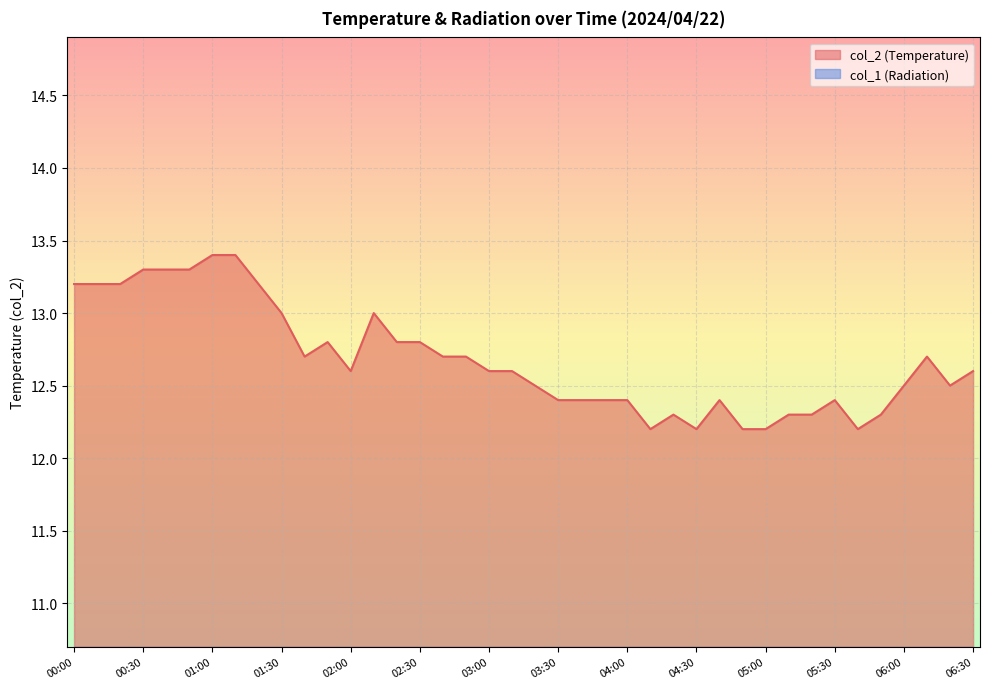

Rank the categories by value from lowest to highest.

04:10, 04:30, 04:50, 05:00, 05:40, 04:20, 05:10, 05:20, 05:50, 03:30, 03:40, 03:50, 04:00, 04:40, 05:30, 03:20, 06:00, 06:20, 02:00, 03:00, 03:10, 06:30, 01:40, 02:40, 02:50, 06:10, 01:50, 02:20, 02:30, 01:30, 02:10, 00:00, 00:10, 00:20, 01:20, 00:30, 00:40, 00:50, 01:00, 01:10